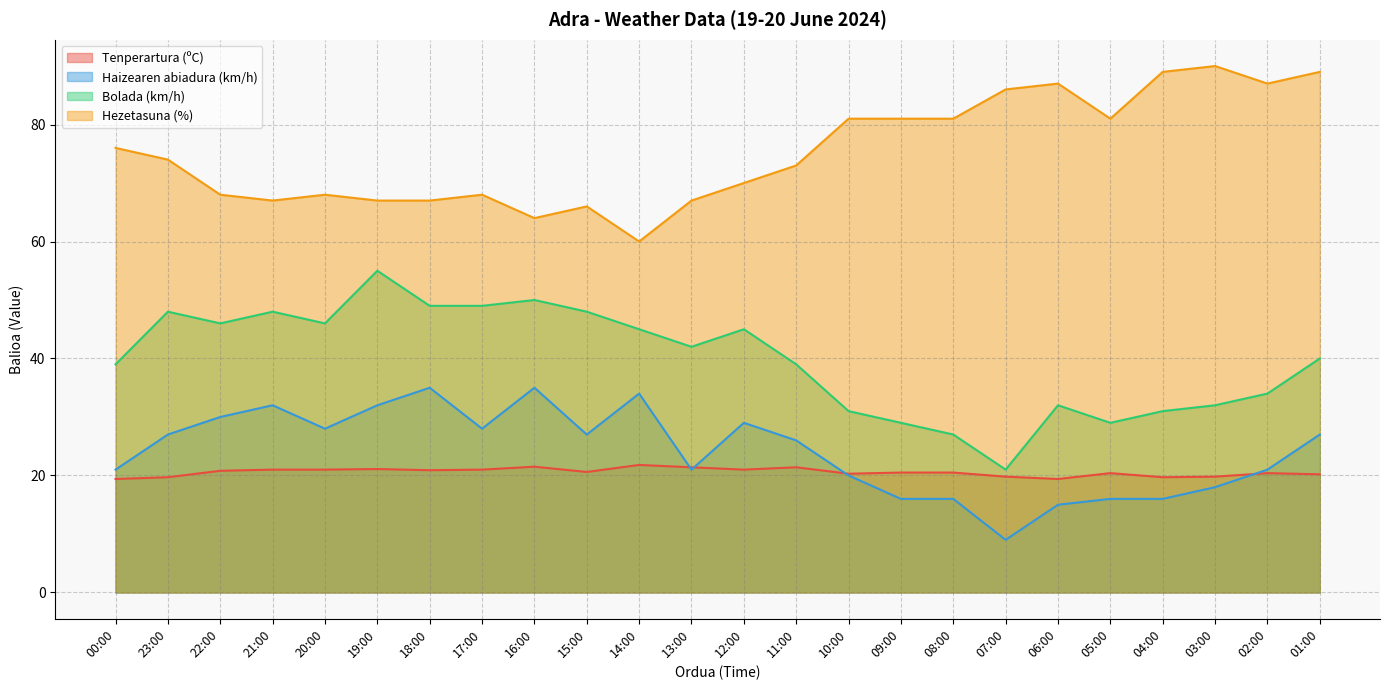

Where is Hezetasuna (%) nearest to the value 75?

00:00